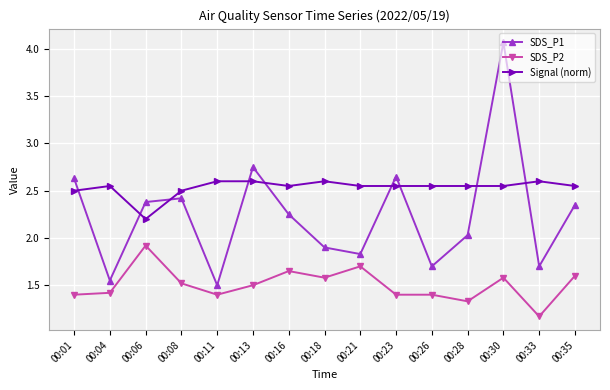

True or false: SDS_P1 has more than 2 interior local peaks.

True